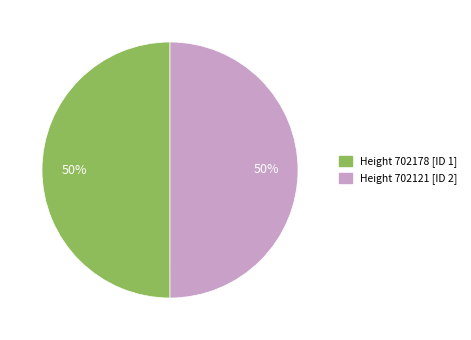

To the nearest percent, what is the combined percentage of Height 702121 [ID 2] and Height 702178 [ID 1]?

100%